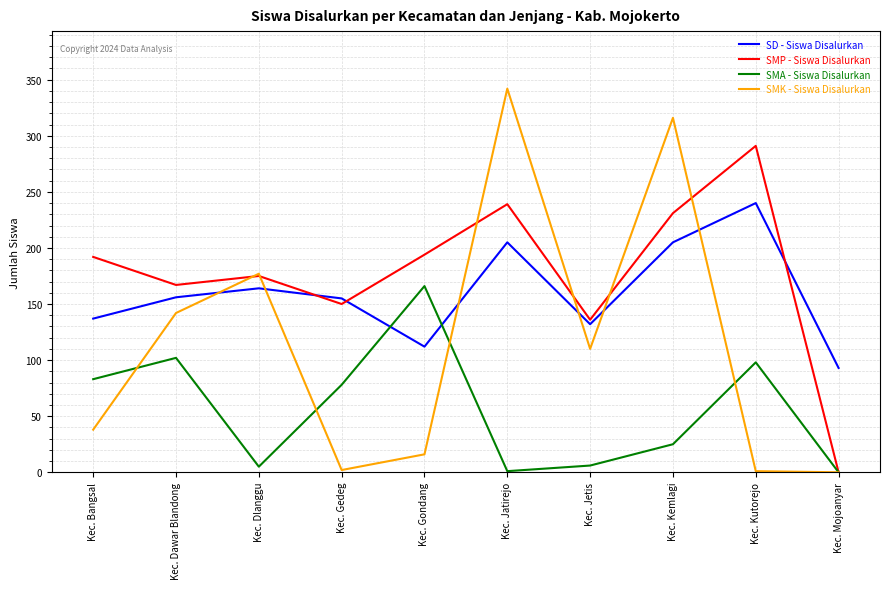

What are all the series names shown in the legend?

SD - Siswa Disalurkan, SMP - Siswa Disalurkan, SMA - Siswa Disalurkan, SMK - Siswa Disalurkan